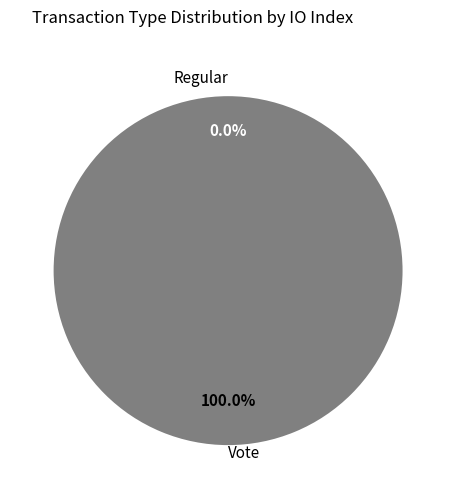

The Vote slice represents 99% of the pie. True or false?

False